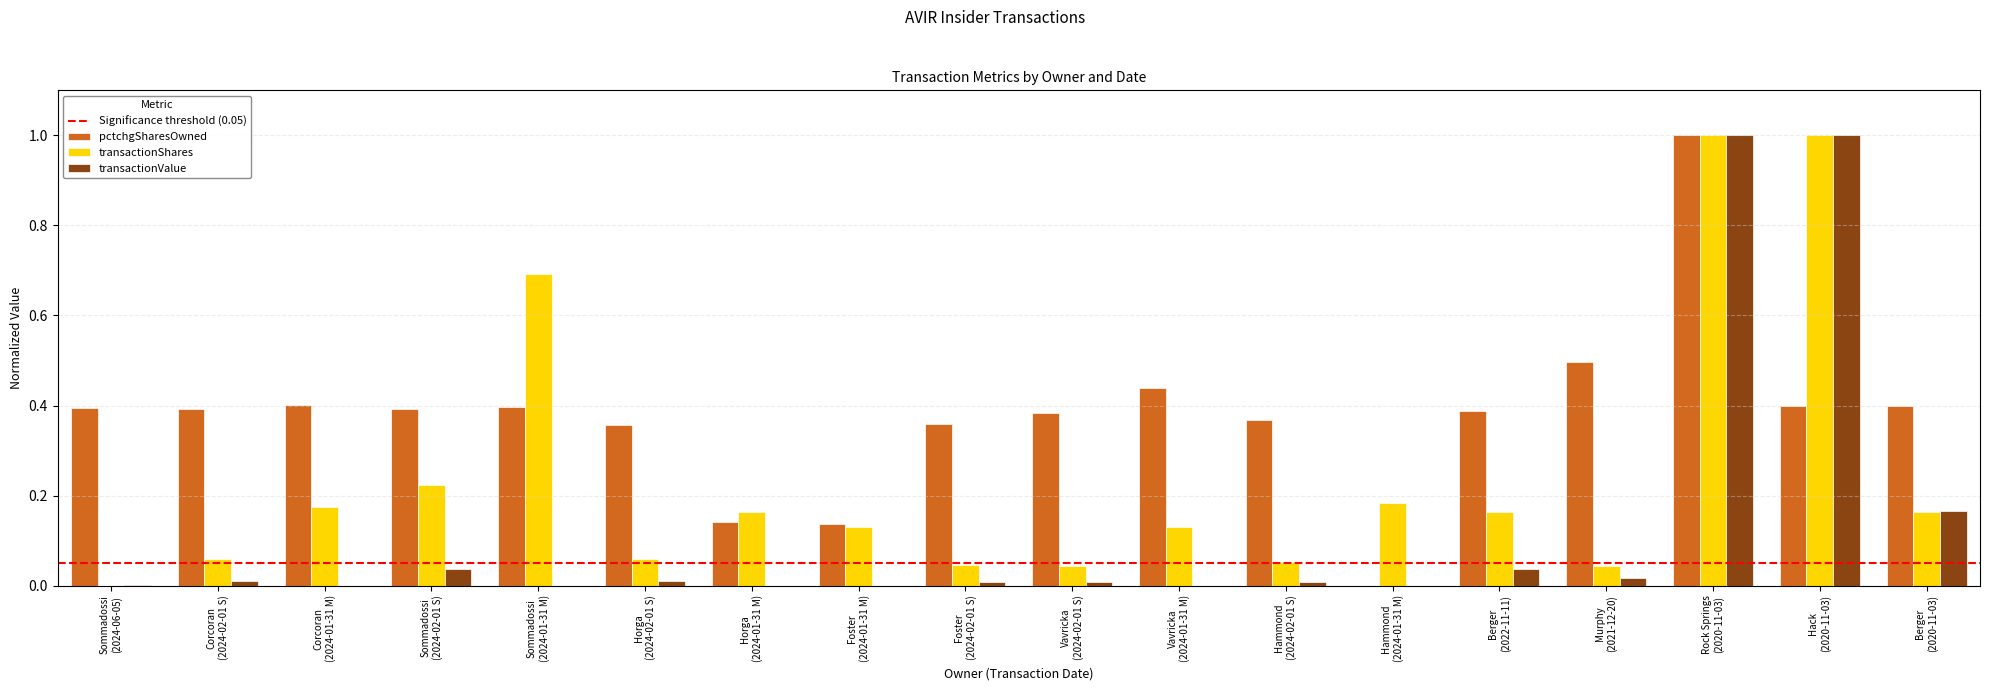

What is the sum of all transactionValue values?

2.3